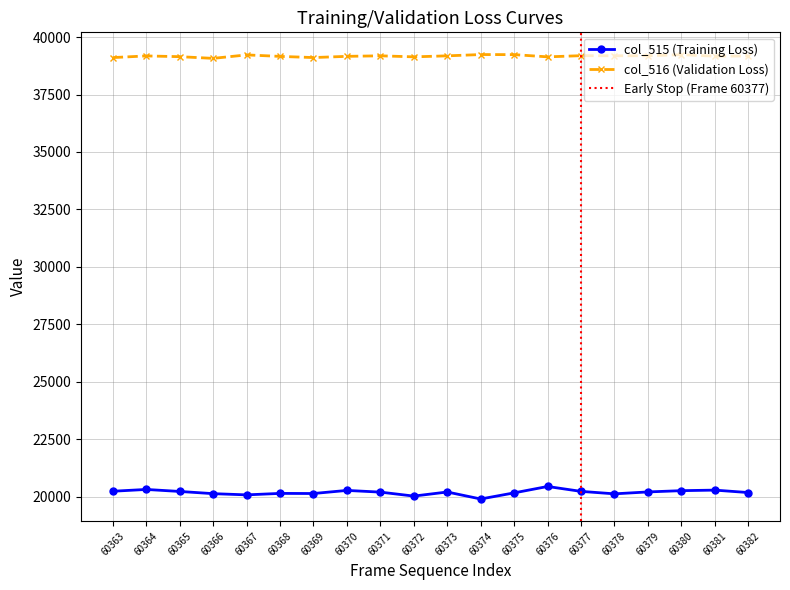

At which category is the sum across all series the highest?

60376